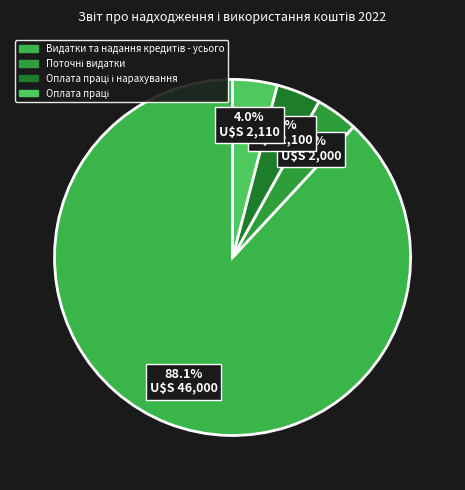

How many slices are in this pie chart?

4